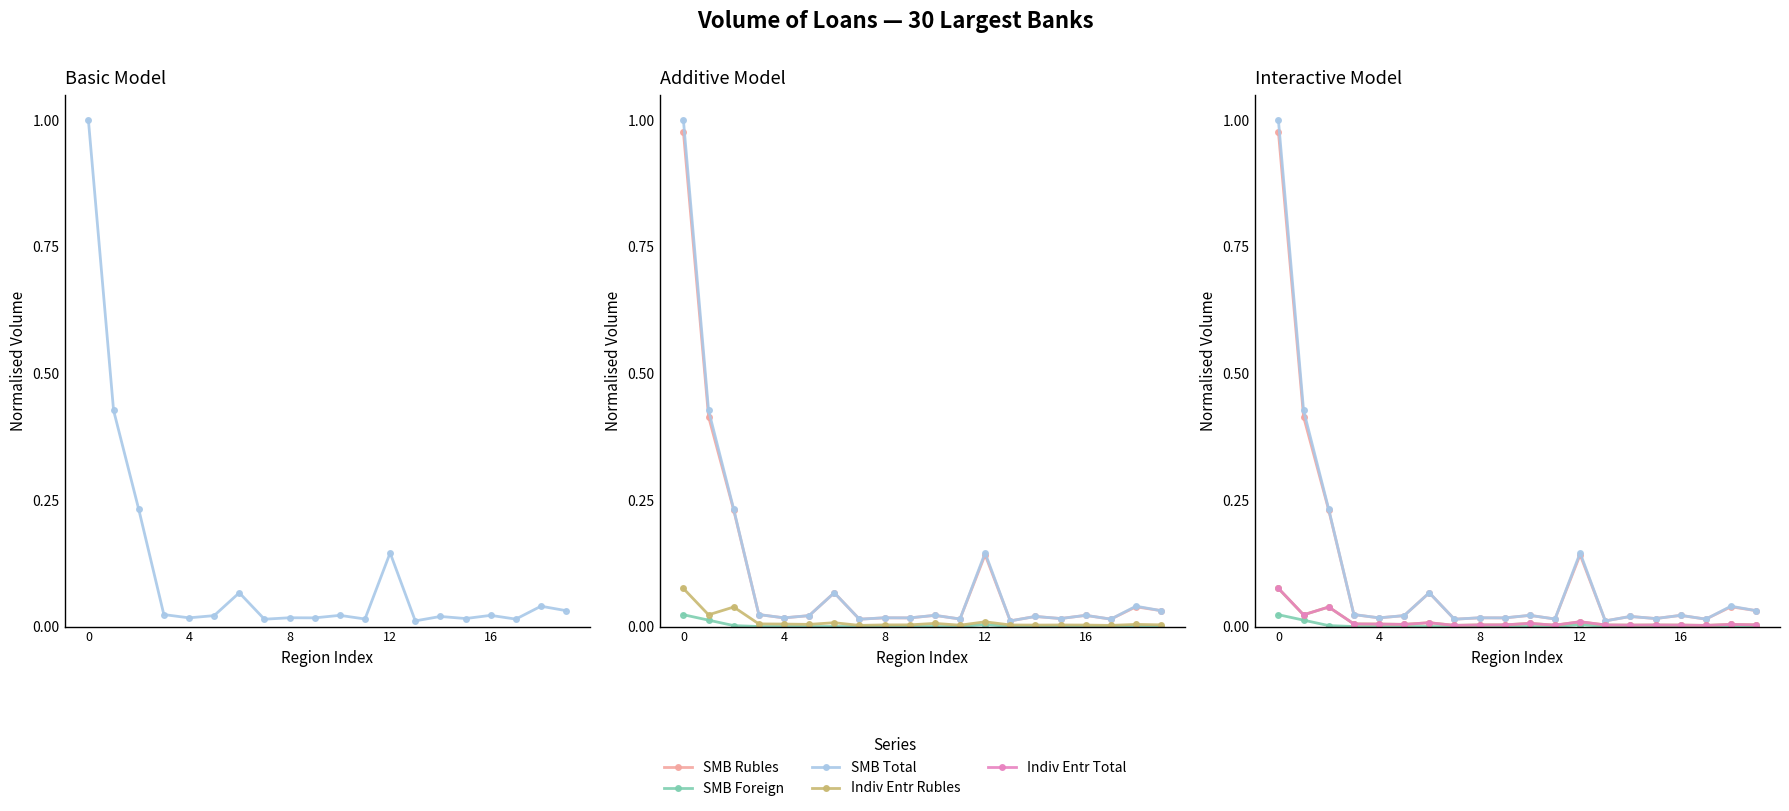

True or false: Indiv Entr Total and SMB Rubles cross at least once.

False